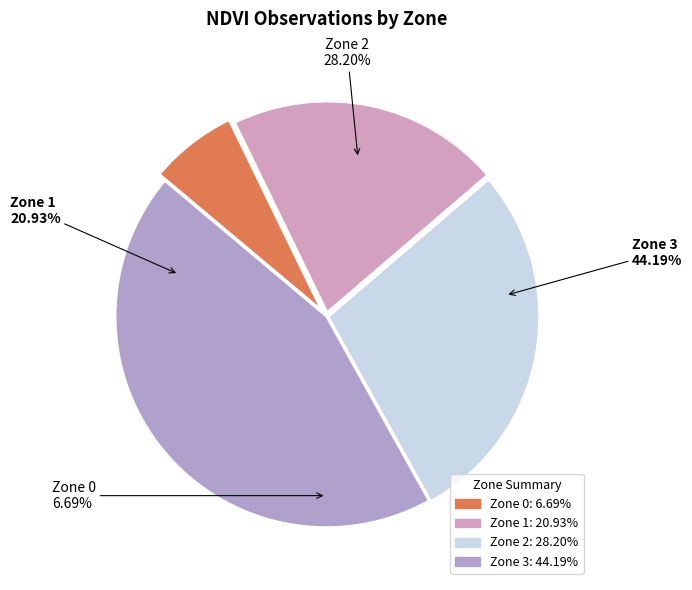

The Zone 2 slice represents 41% of the pie. True or false?

False